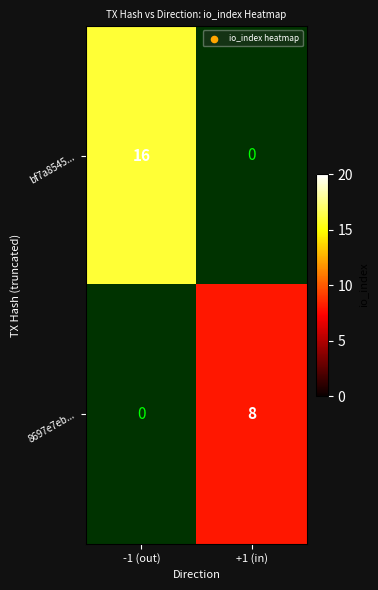

How many categories are shown in the chart?

2